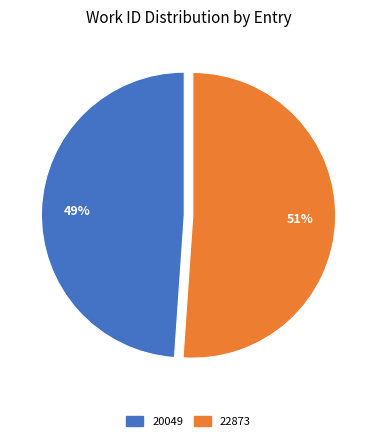

What is the ratio of the value at 22873 to the value at 20049?

1.0